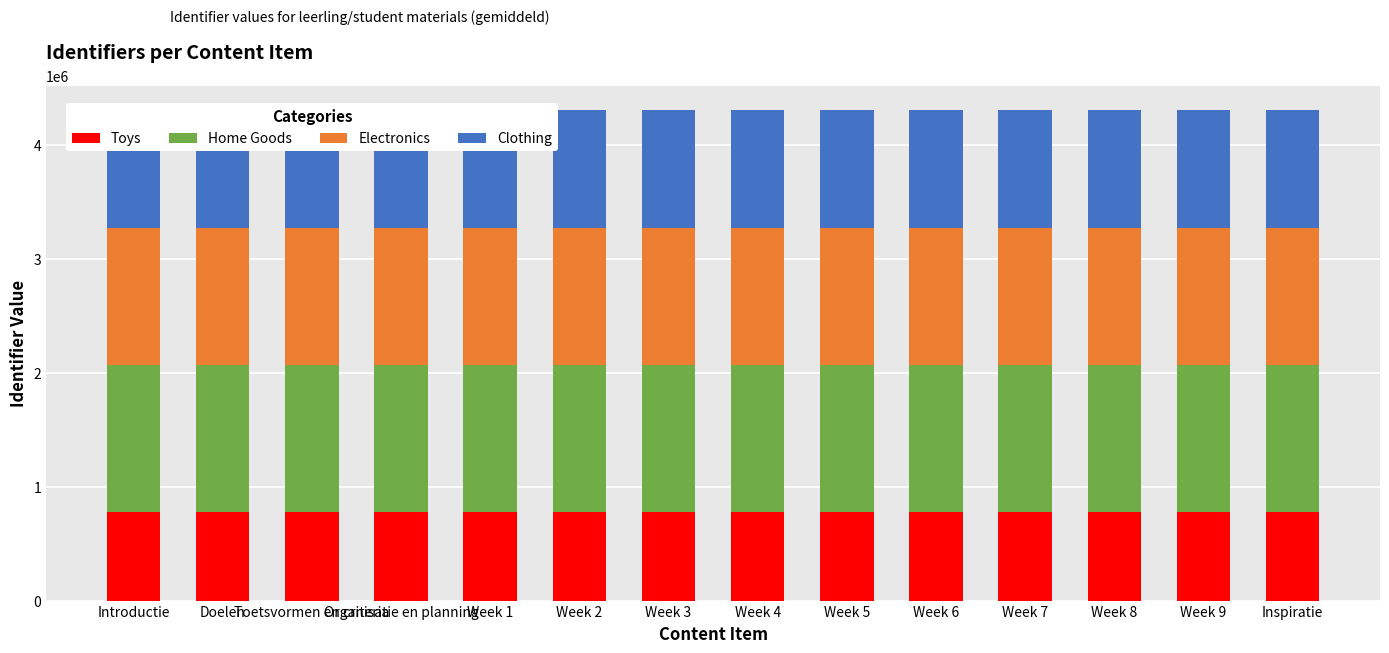

What is the label of the 10th bar from the left?

Week 6